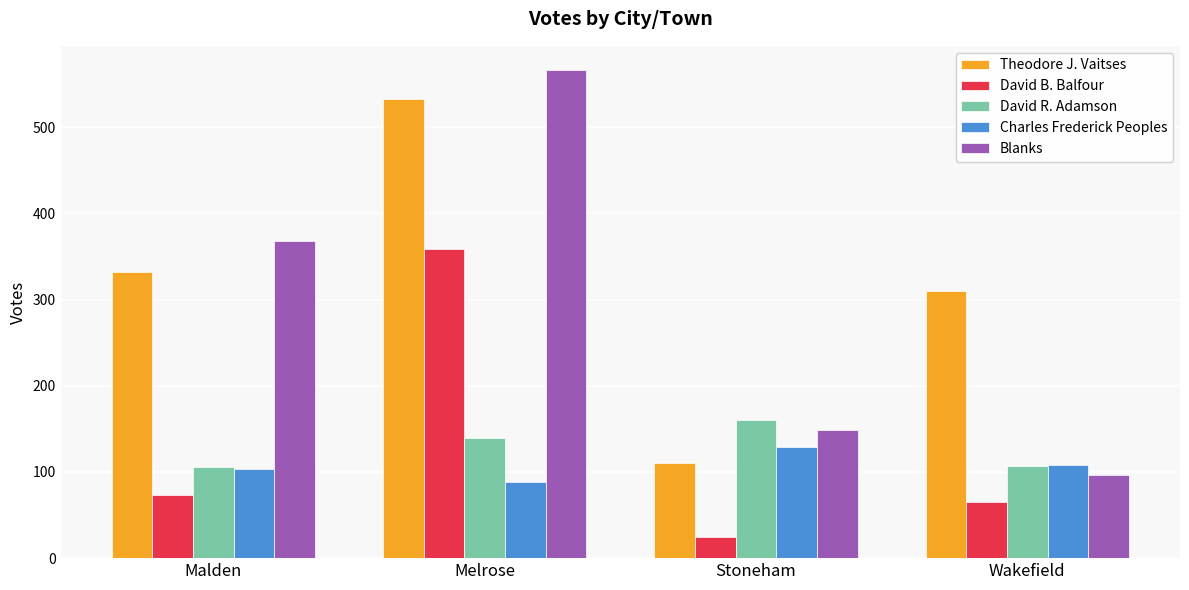

Which series has the largest range (max minus min)?

Blanks